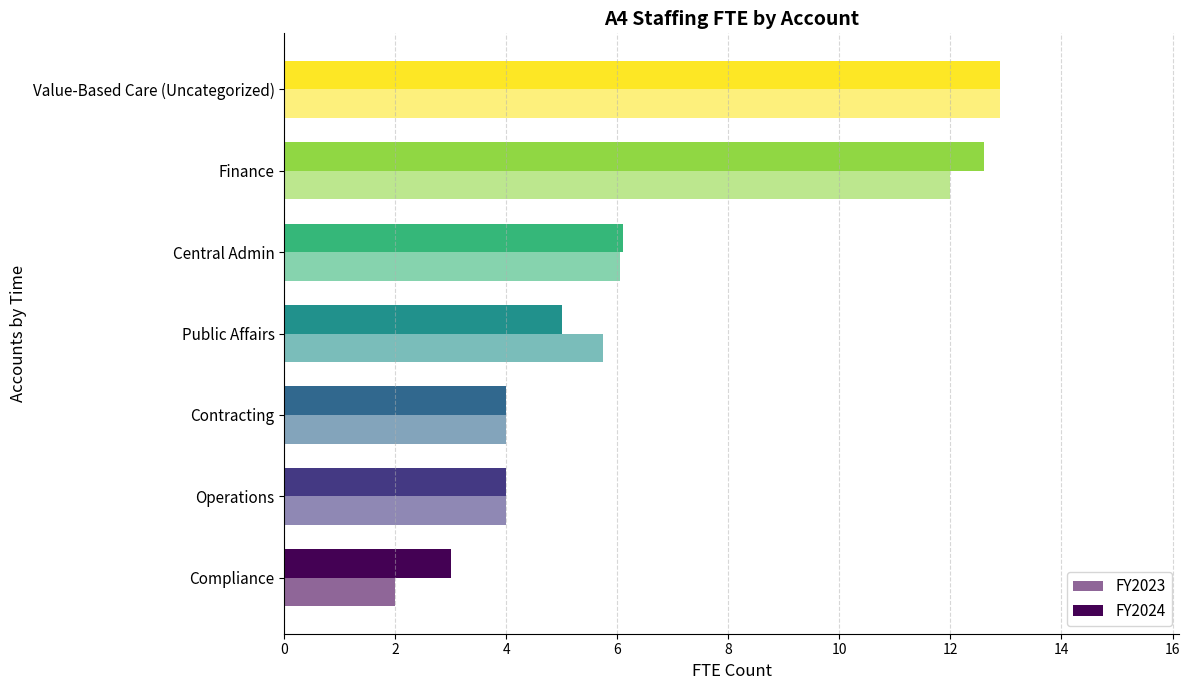

Count the number of categories in the chart.

7